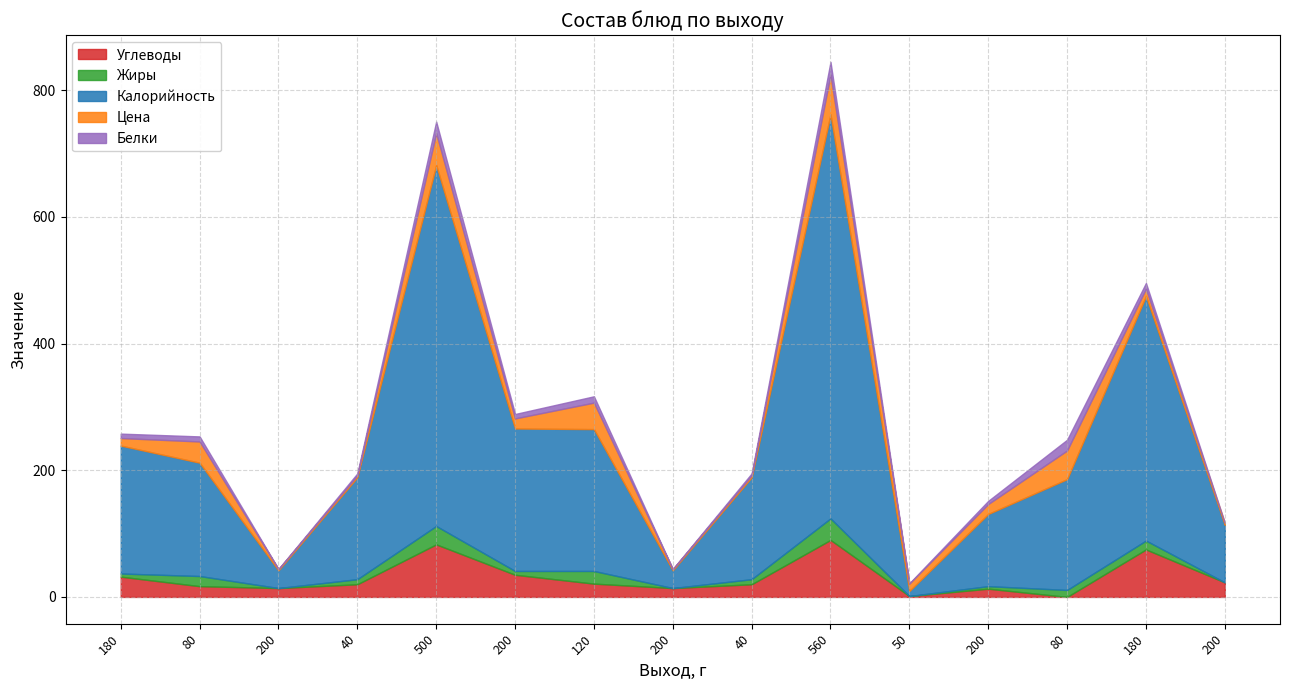

At which label does Белки first exceed 7?

80